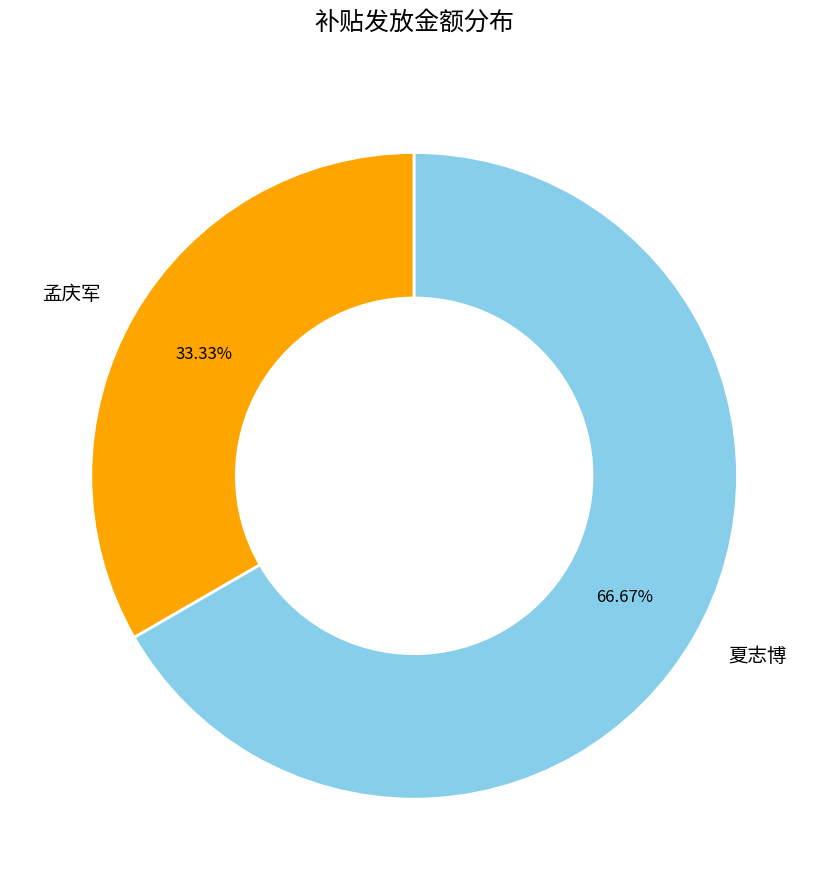

To the nearest percent, what is the difference between the 夏志博 and 孟庆军 slice percentages?

33%